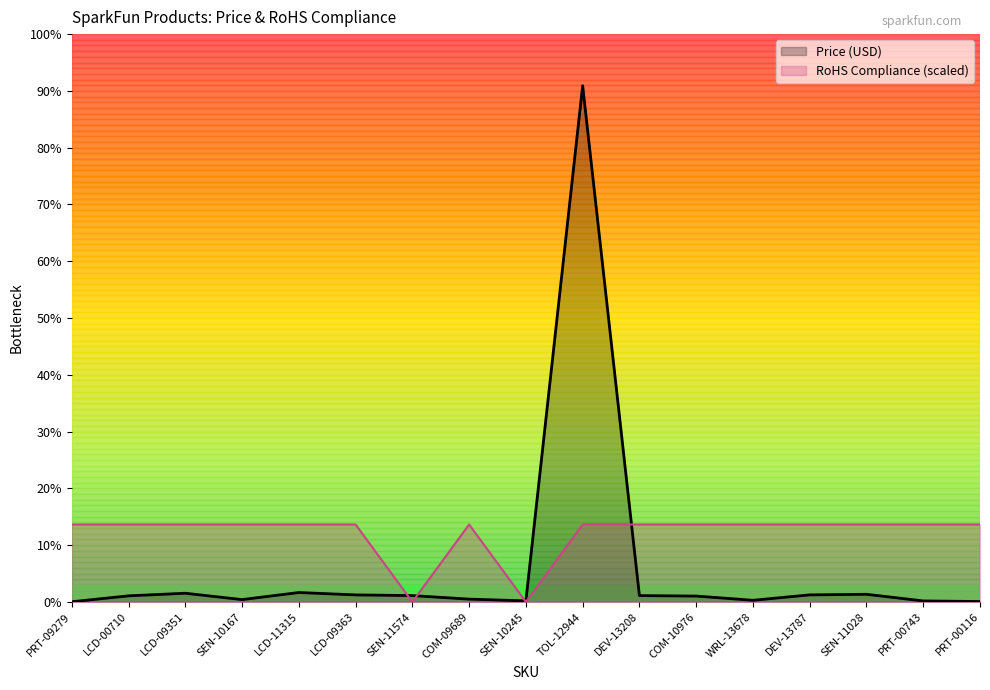

Which series ends up on top after the final intersection of Price (USD) and RoHS Compliance?

RoHS Compliance